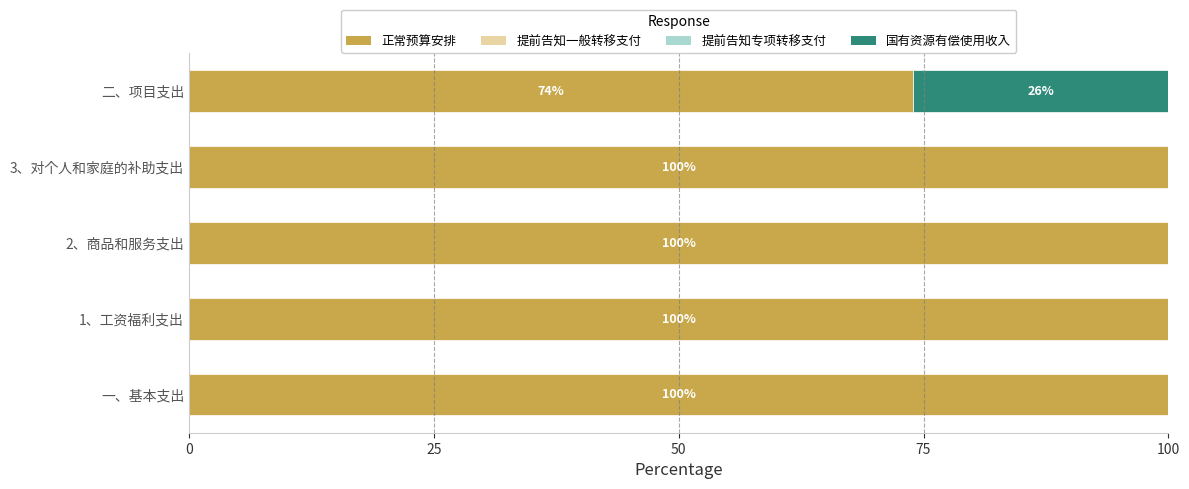

True or false: 正常预算安排 has a value of 37.3 at 一、基本支出.

False